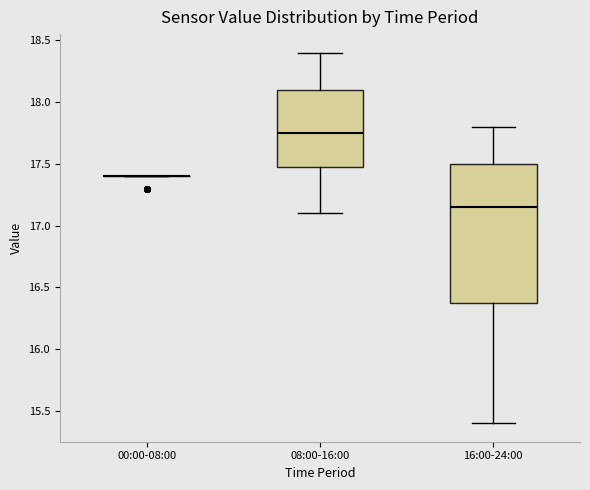

Reading left to right, read every box against the y-axis: the position of its median line, the range the box covers, and the ends of its whiskers. The values are not printed on the chart, so give them approximately, as read against the axis.

00:00-08:00: box collapsed to a line at 17.40, whiskers 17.40 to 17.40
08:00-16:00: median 17.75, box 17.50 to 18.10, whiskers 17.10 to 18.40
16:00-24:00: median 17.15, box 16.40 to 17.50, whiskers 15.40 to 17.80